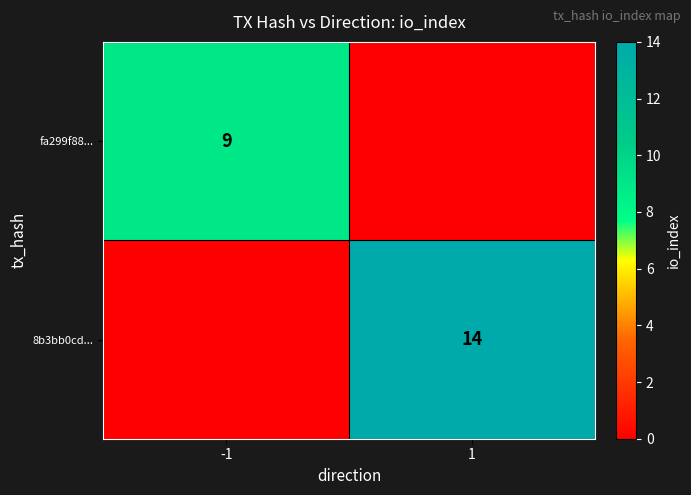

How many data points does each series have?

2